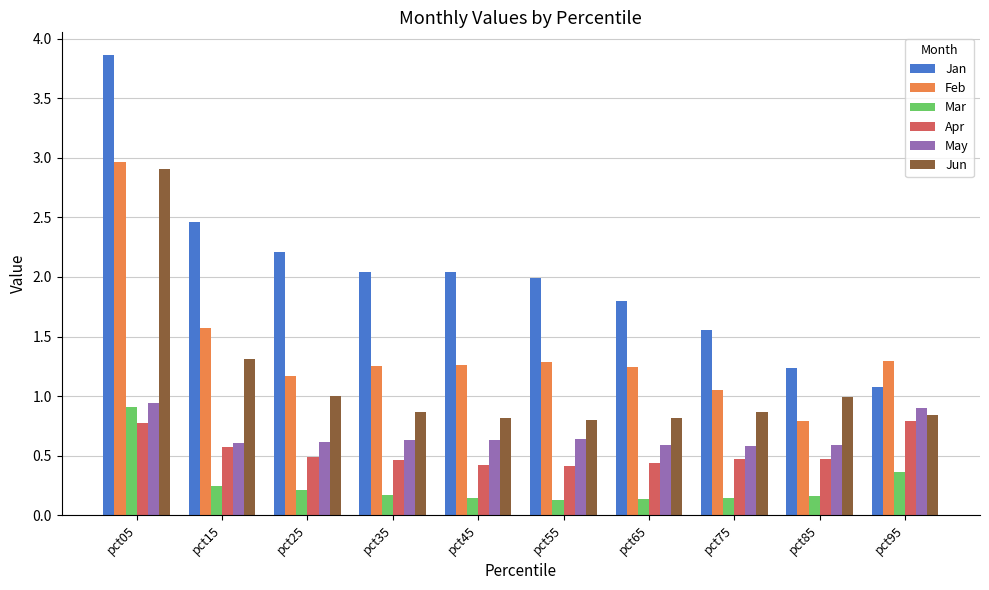

What is the highest value of the May series?

0.9